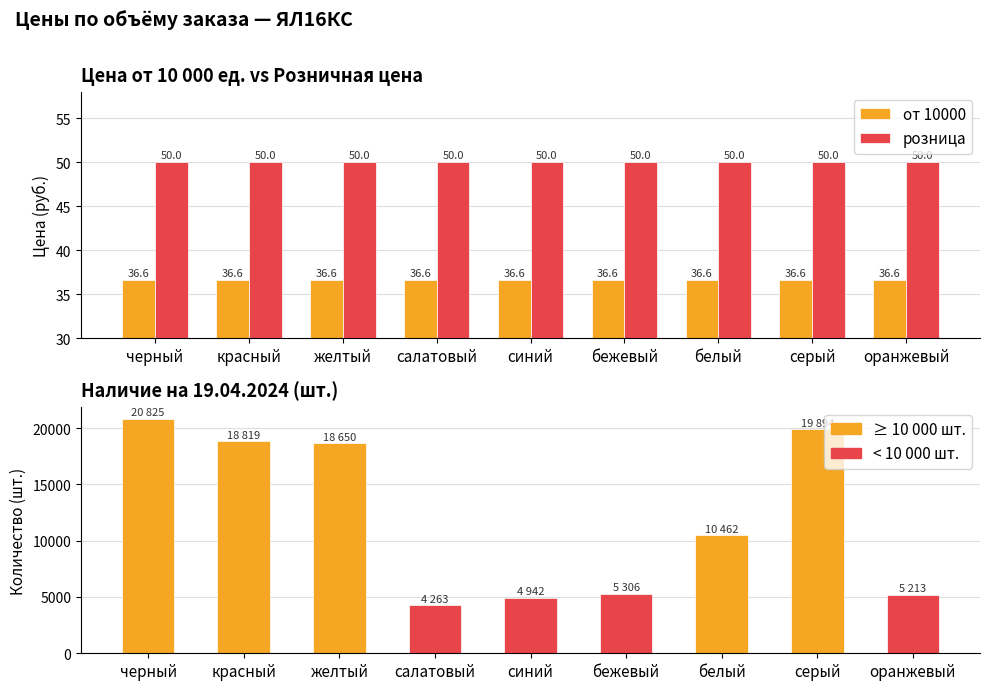

What is the spread (max minus min) of values at салатовый?

4226.4